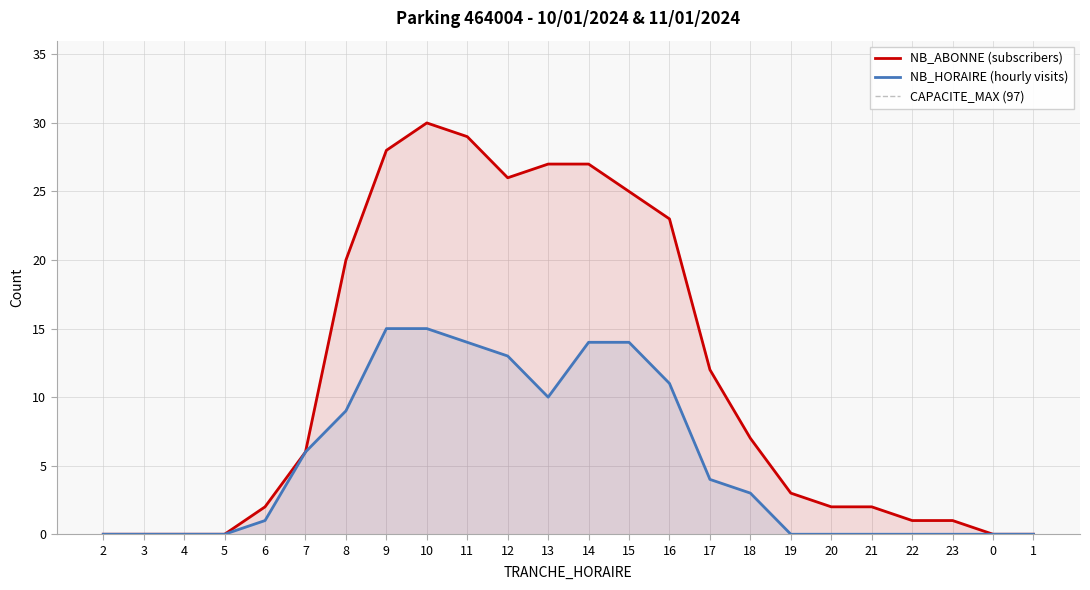

Reading left to right, list all the values displayed in this chart.

NB_ABONNE: 0	0	0	0	2	6	20	28	30	29	26	27	27	25	23	12	7	3	2	2	1	1	0	0
NB_HORAIRE: 0	0	0	0	1	6	9	15	15	14	13	10	14	14	11	4	3	0	0	0	0	0	0	0